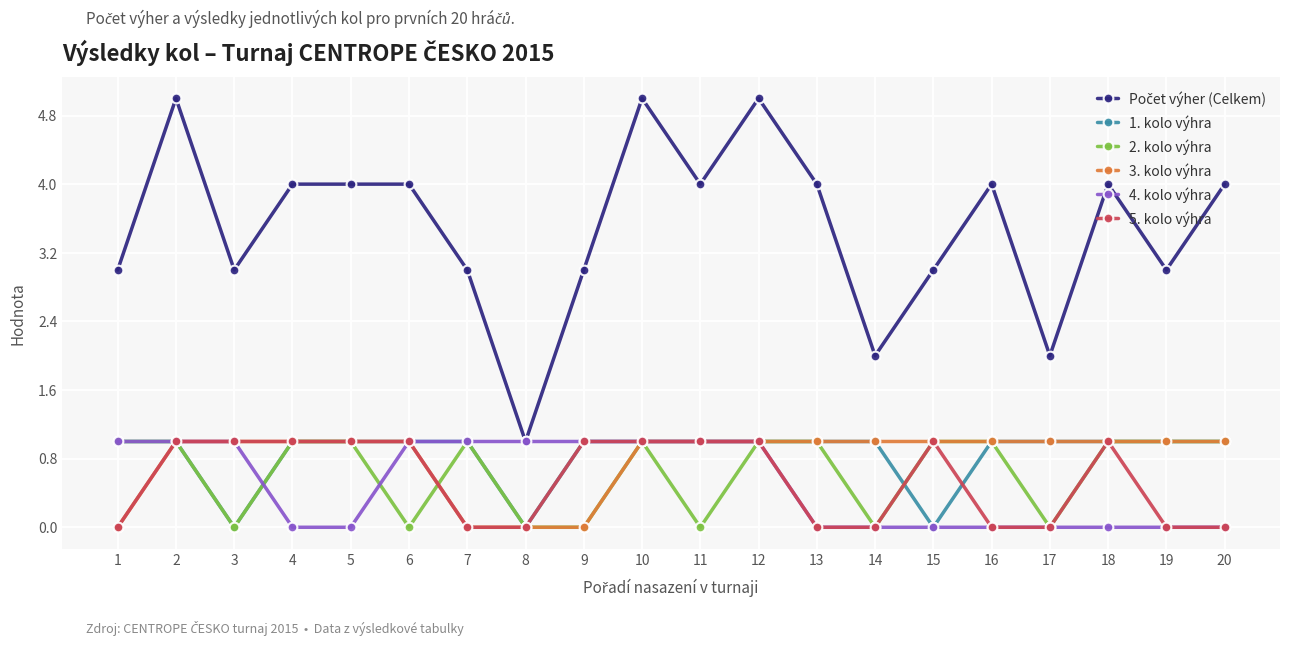

Is it true that 3. kolo výhra equals 0 at 8?

True